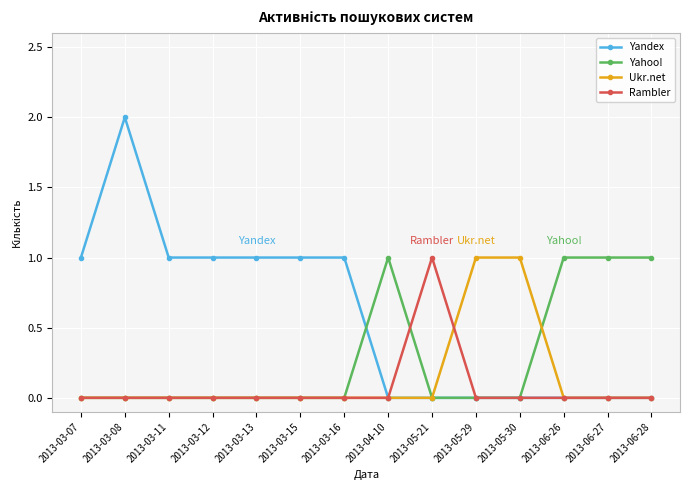

How many Ukr.net values are between 0 and 1?

14